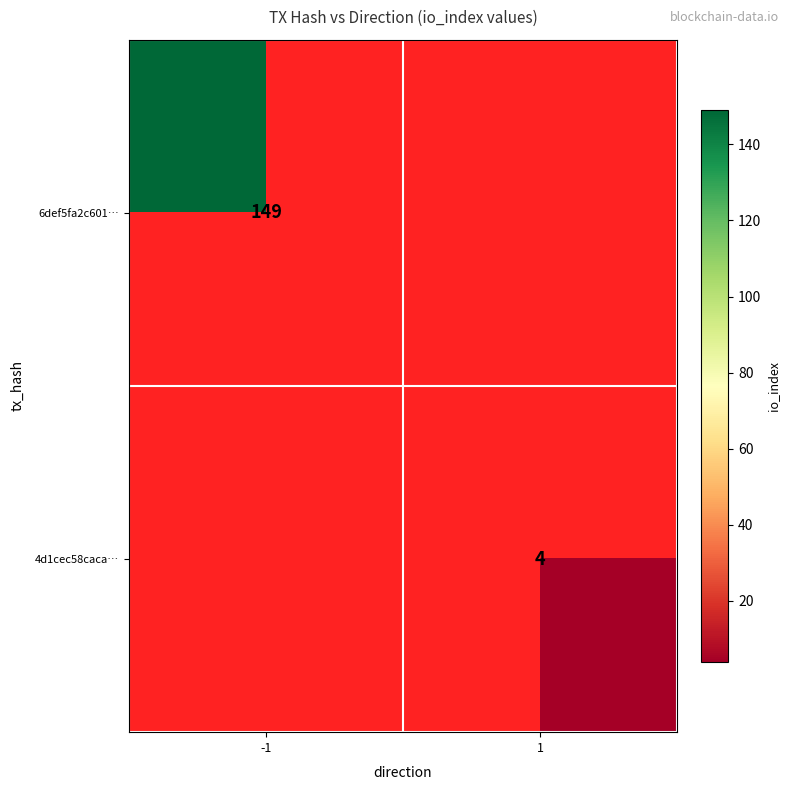

Is it true that 4d1cec58caca… equals 6 at 1?

False